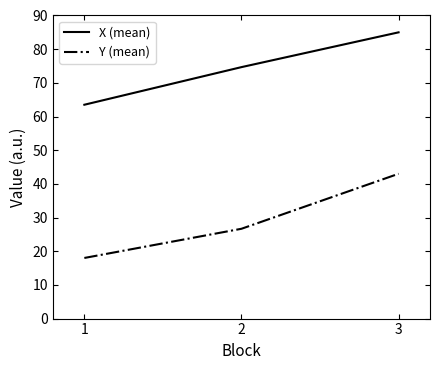

Count the Y (mean) values in the range 18 to 43.

3